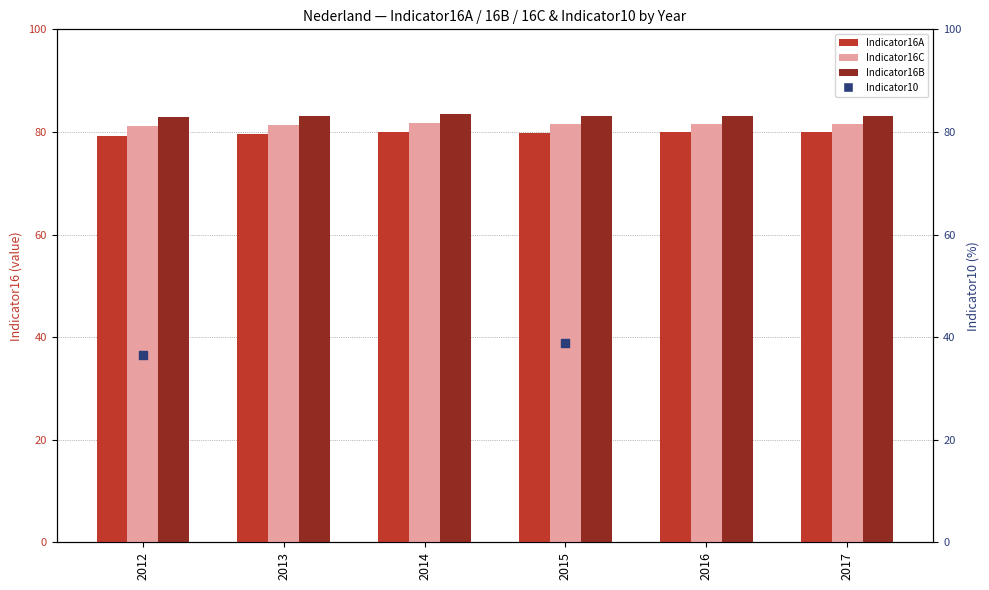

Which series has the largest total across all categories?

Indicator16B